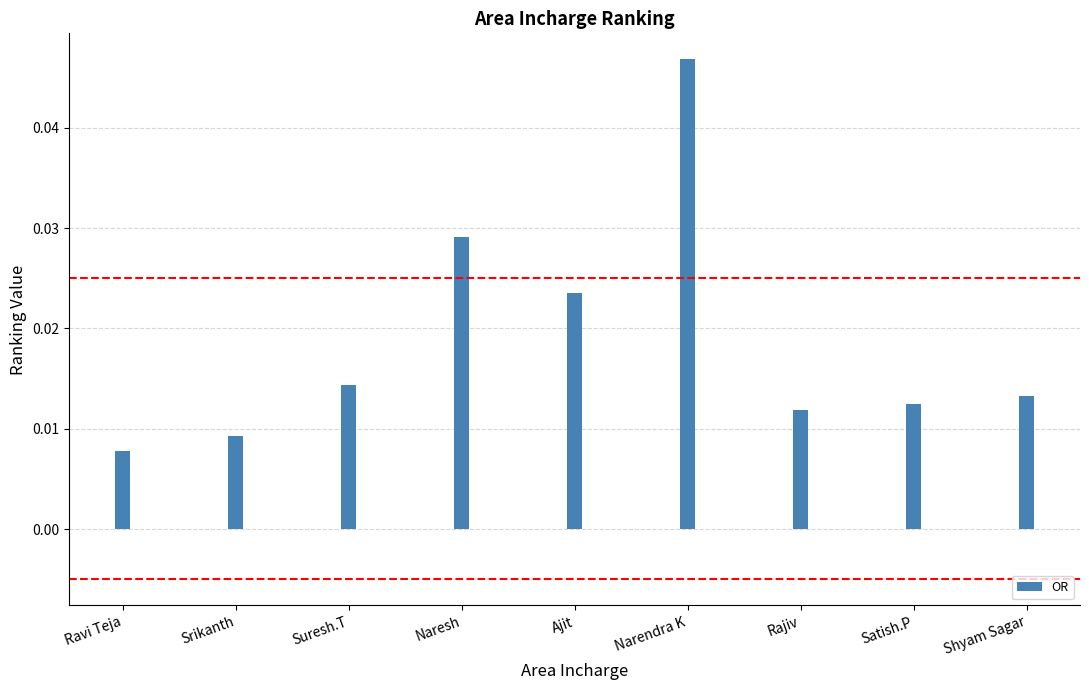

Between Rajiv and Suresh.T, which is larger?

Suresh.T